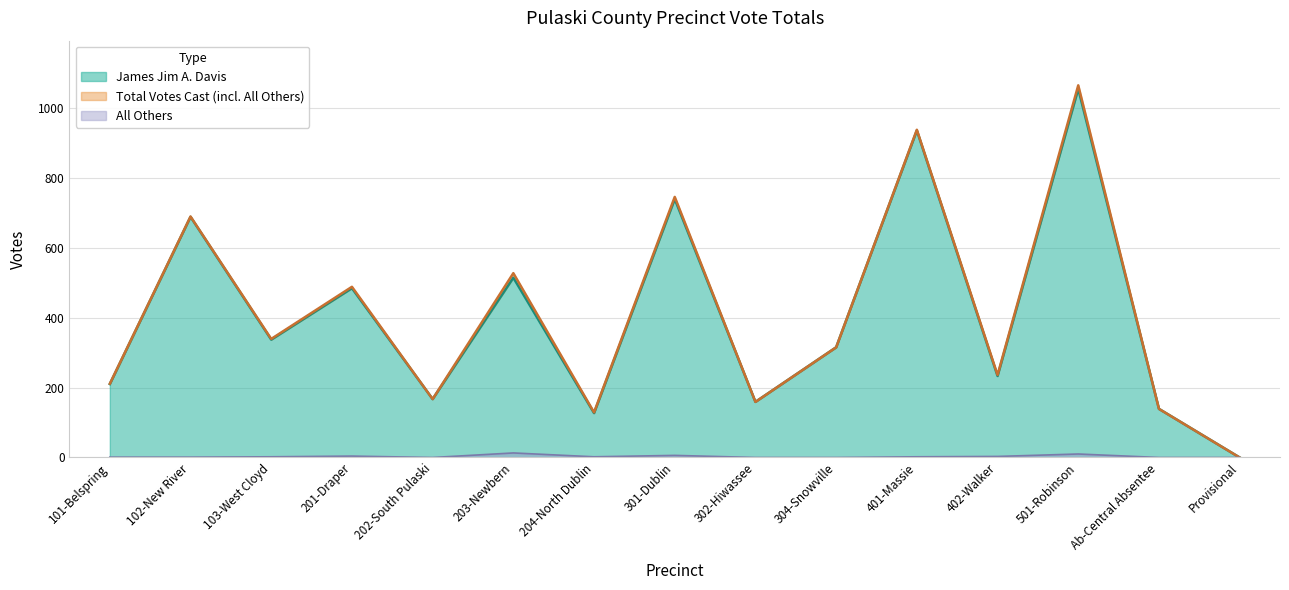

What is the difference between the James Jim A. Davis values at 103-West Cloyd and Ab-Central Absentee?

198